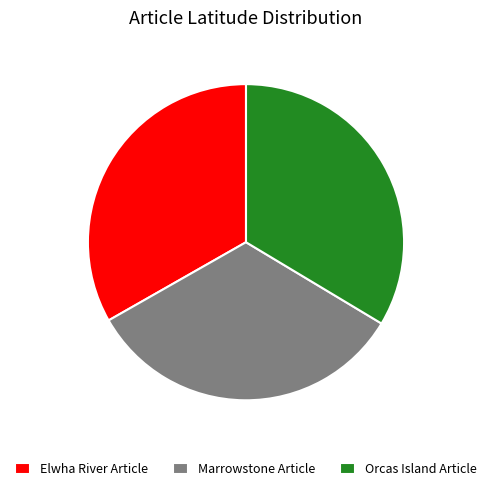

Combined, do Marrowstone Article and Orcas Island Article account for over 50%?

Yes